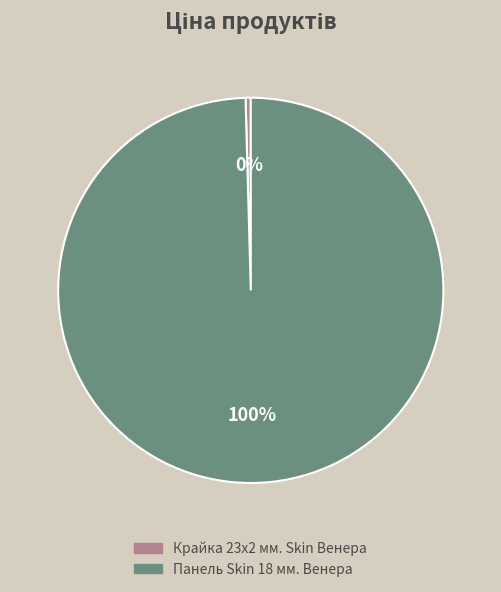

Rank the categories by value from highest to lowest.

Панель Skin 18 мм. Венера, Крайка 23x2 мм. Skin Венера